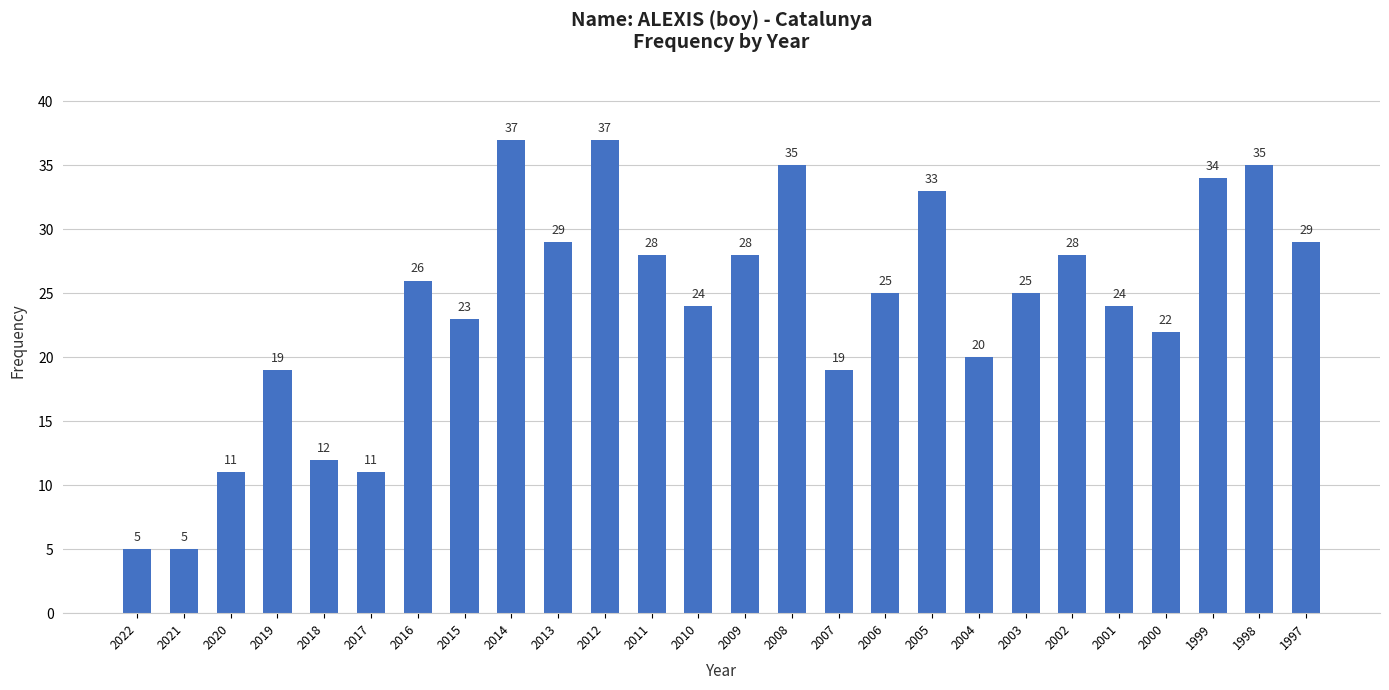

What is the sum of the values at 2020 and 2013?

40